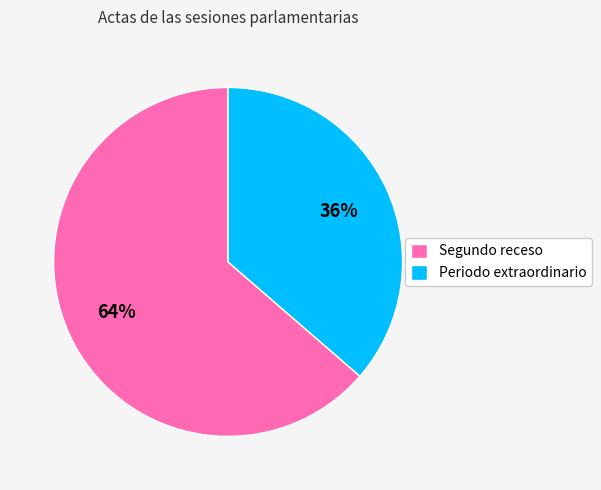

Which has a higher value, Periodo extraordinario or Segundo receso?

Segundo receso